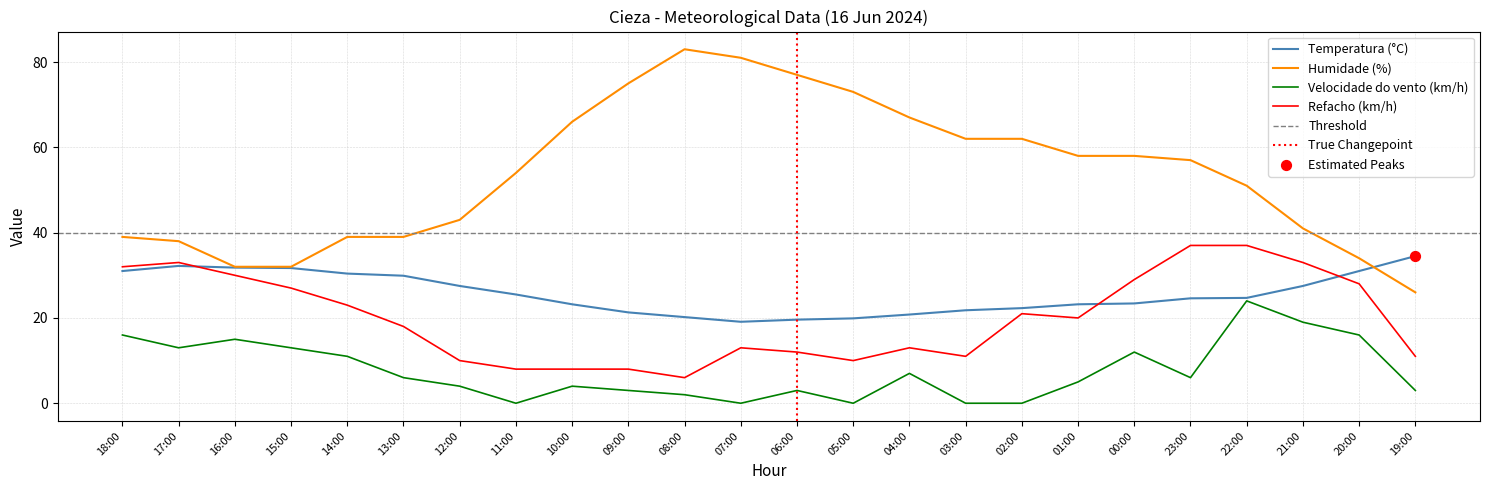

At how many categories does at least one series exceed 40?

16